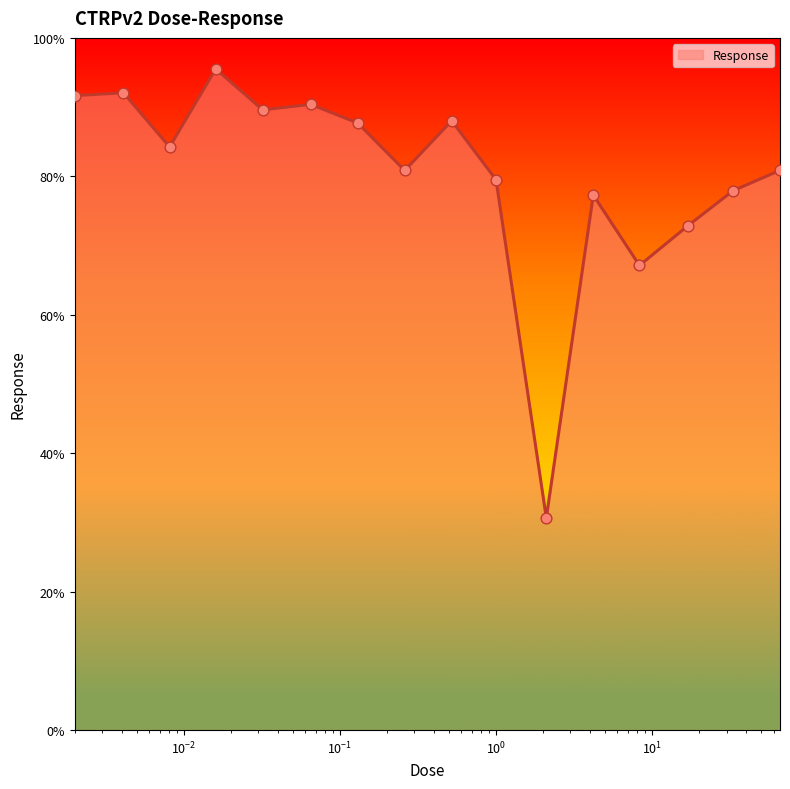

What is the difference between the maximum and minimum values?

64.9